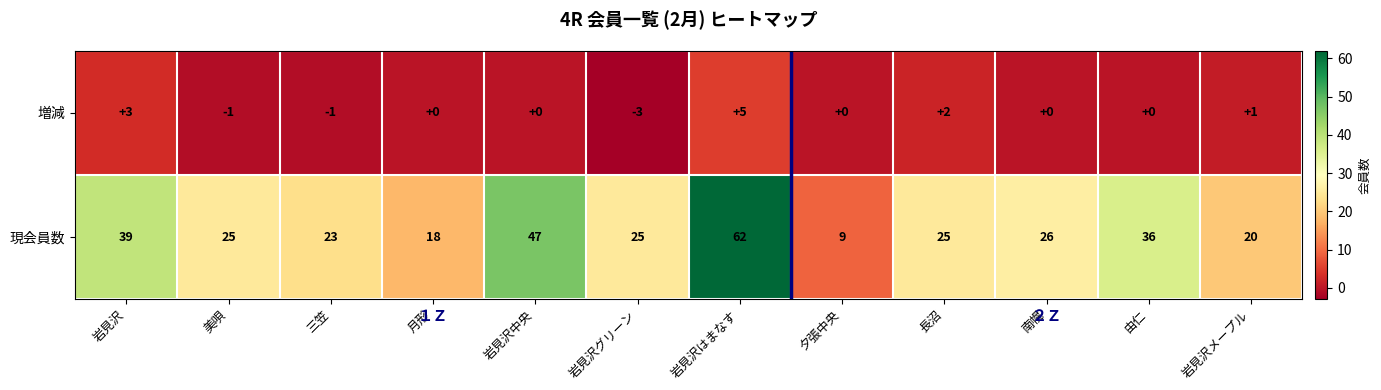

Is it true that 増減 equals 0 at 由仁?

True